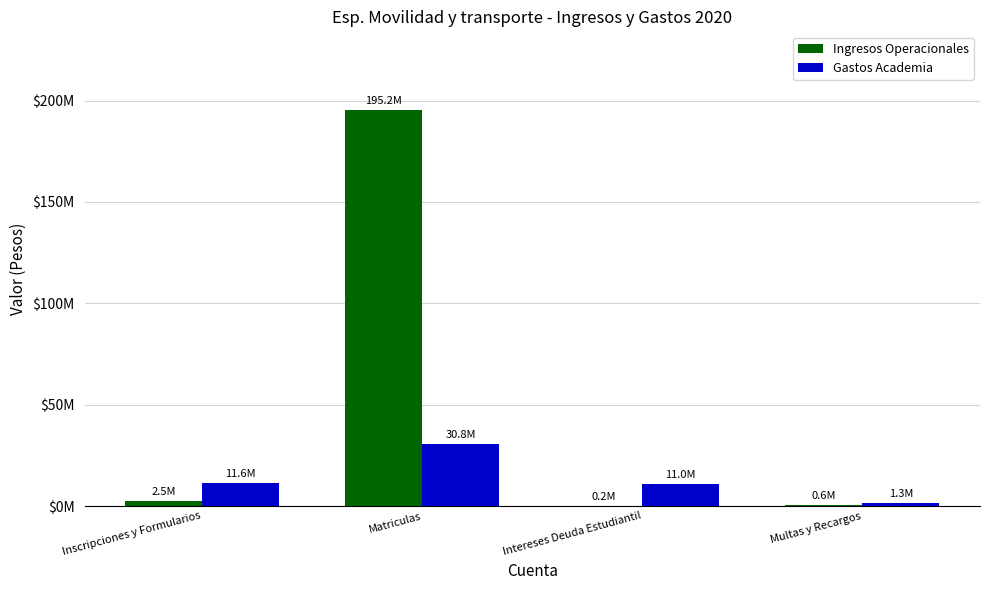

Are the bars grouped side by side (vs. stacked)?

Yes